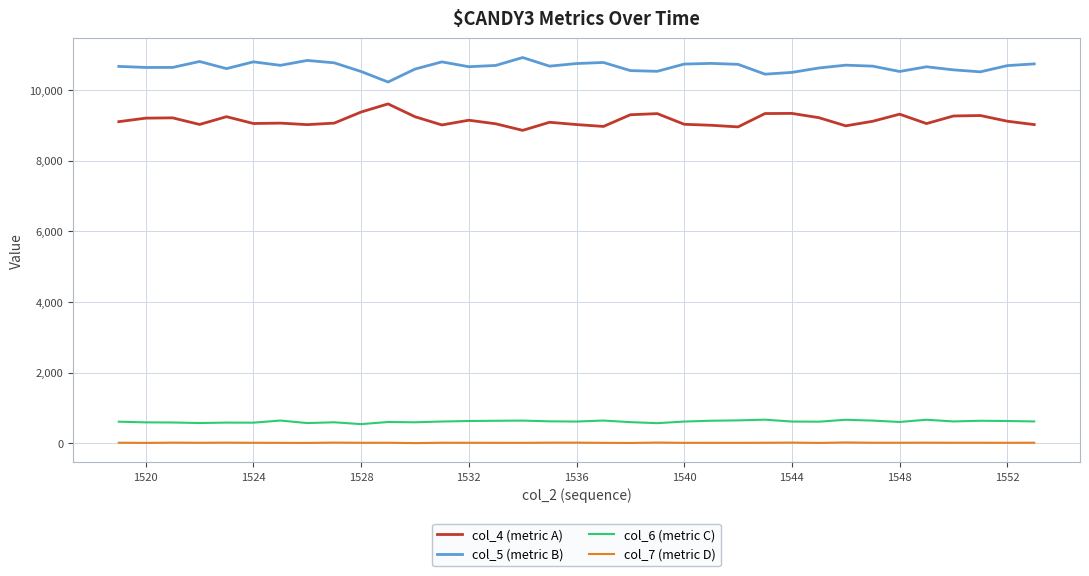

True or false: col_6 (metric C) and col_7 (metric D) intersect in this chart.

False